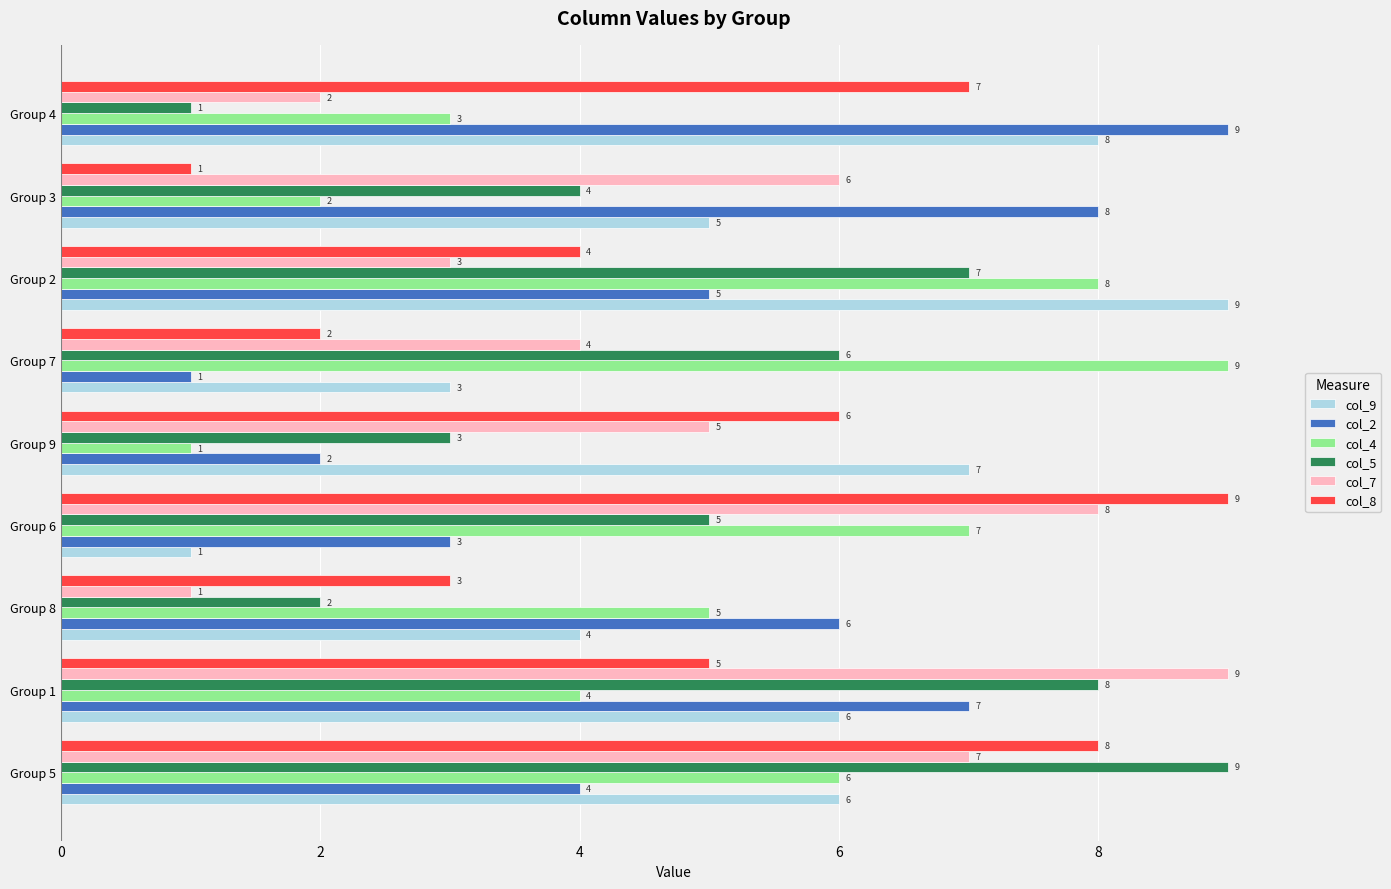

At which label is col_2 closest to 5?

Group 2